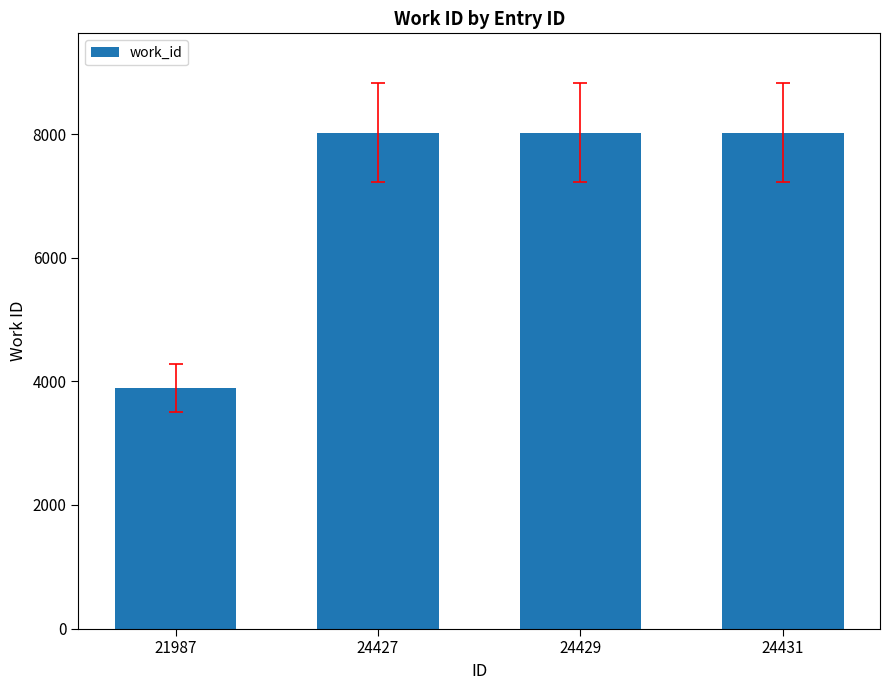

What is the maximum value shown in the chart?

8024